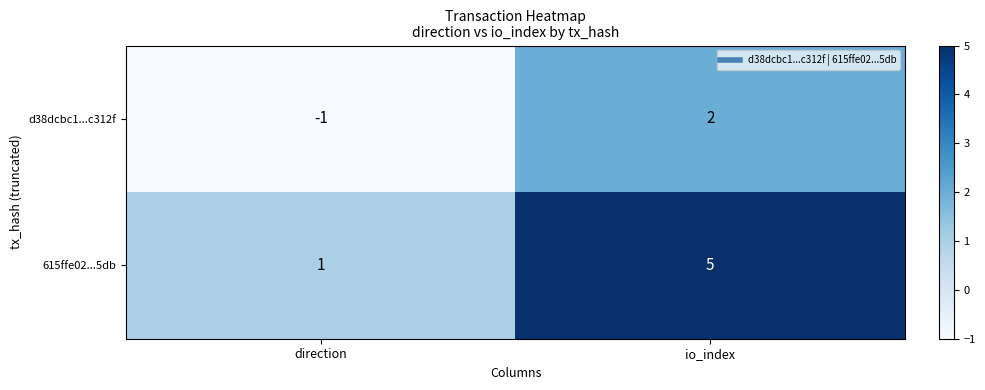

What is the sum of the 615ffe02...5db values at direction and io_index?

6